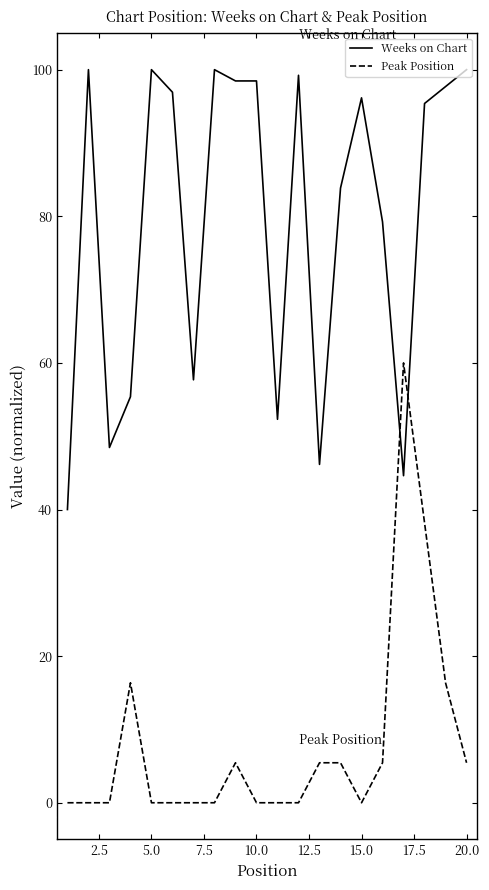

Which series has the largest total across all categories?

Weeks on Chart